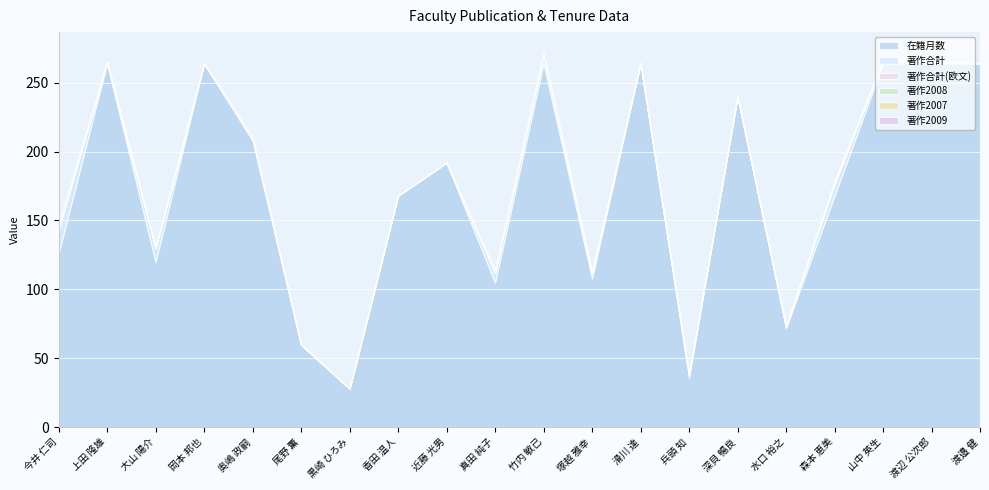

Which series has the largest total across all categories?

在籍月数